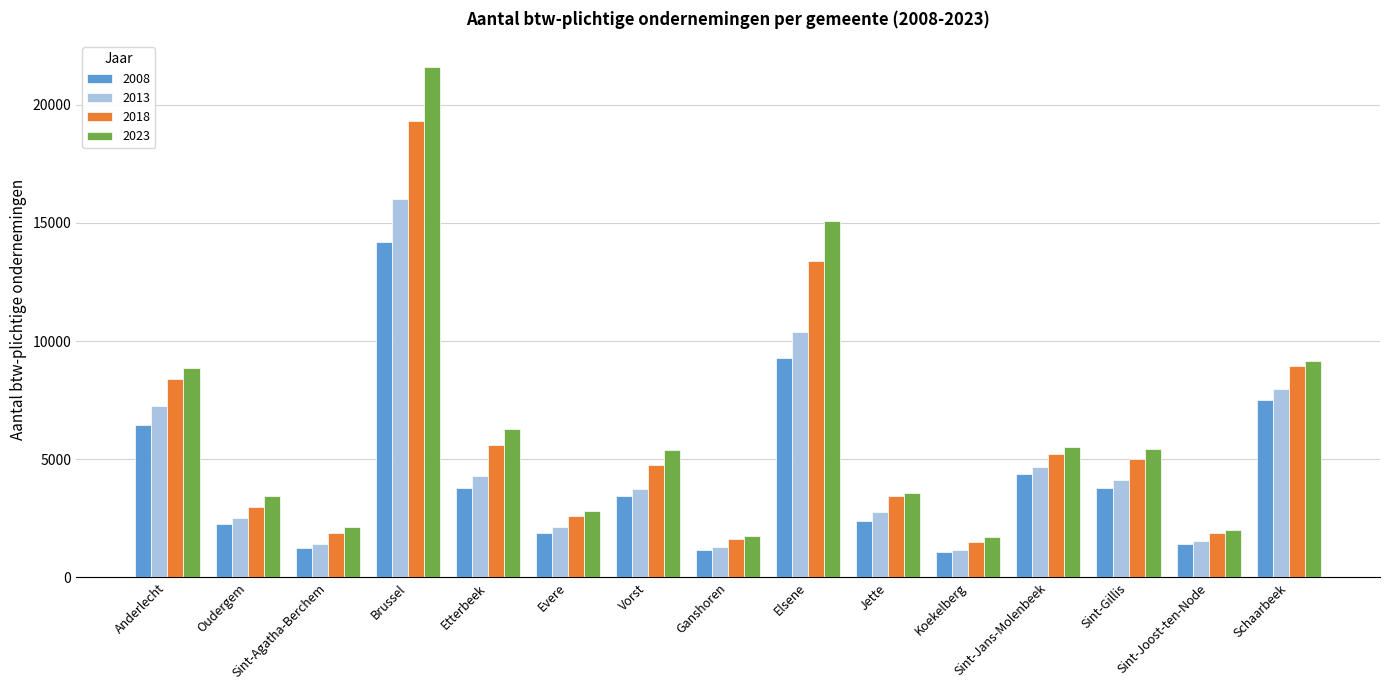

Between Oudergem and Koekelberg, which series saw the biggest shift?

2023